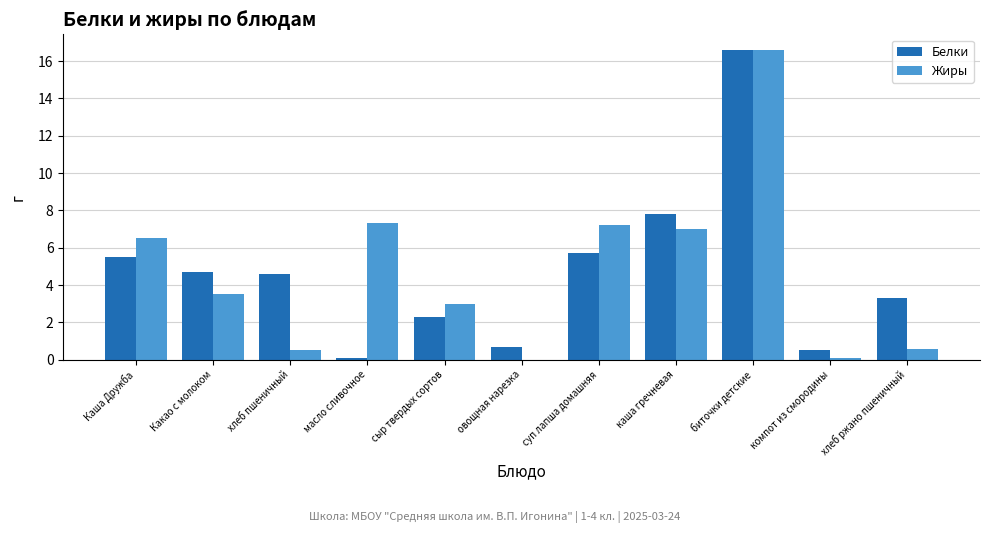

Which series changed the most between суп лапша домашняя and биточки детские?

Белки